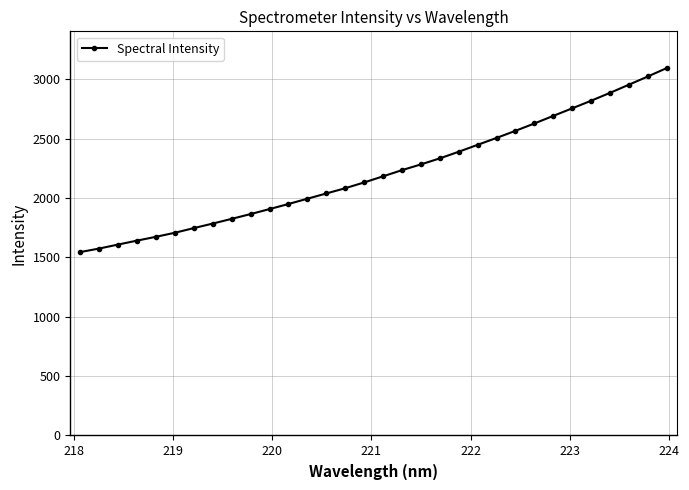

How many values are below 2182?

16